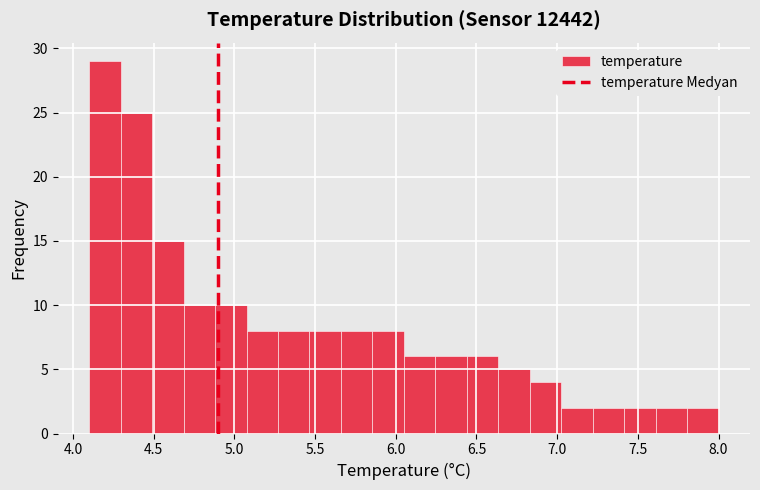

Read against the x-axis, roughly where is the centre of the tallest bar?

4.20